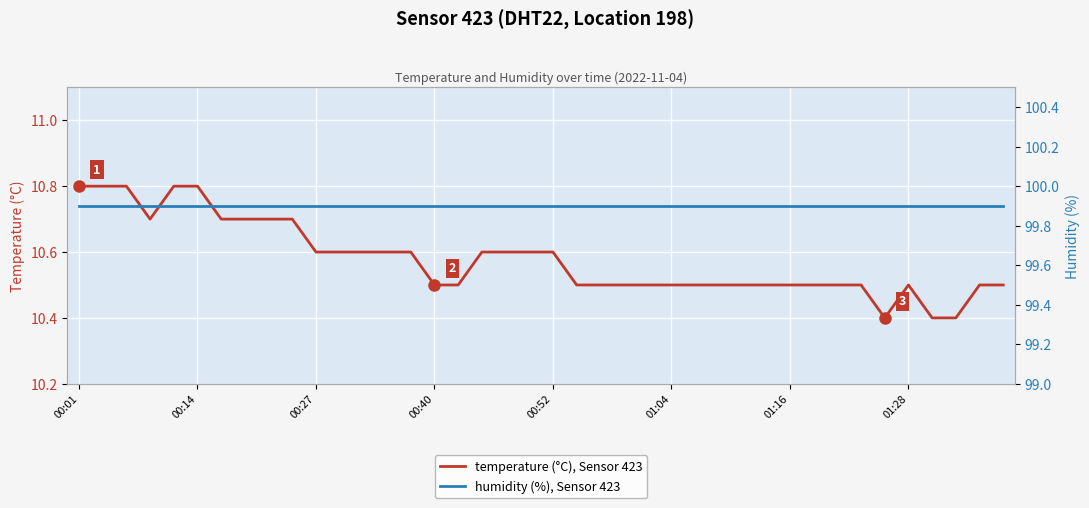

What is the smallest value displayed?

10.4